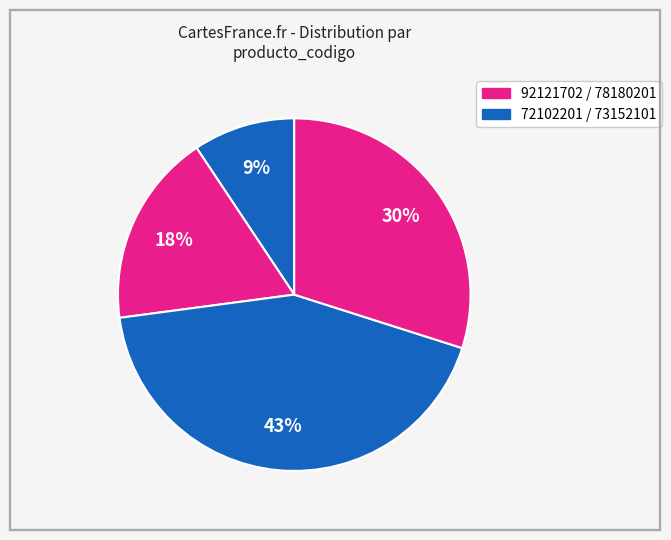

Count the number of slices in the pie.

4